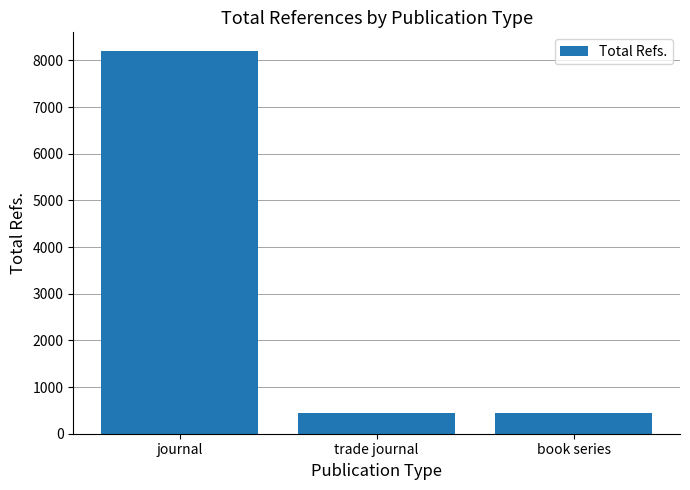

Where is the data nearest to the value 4319?

book series